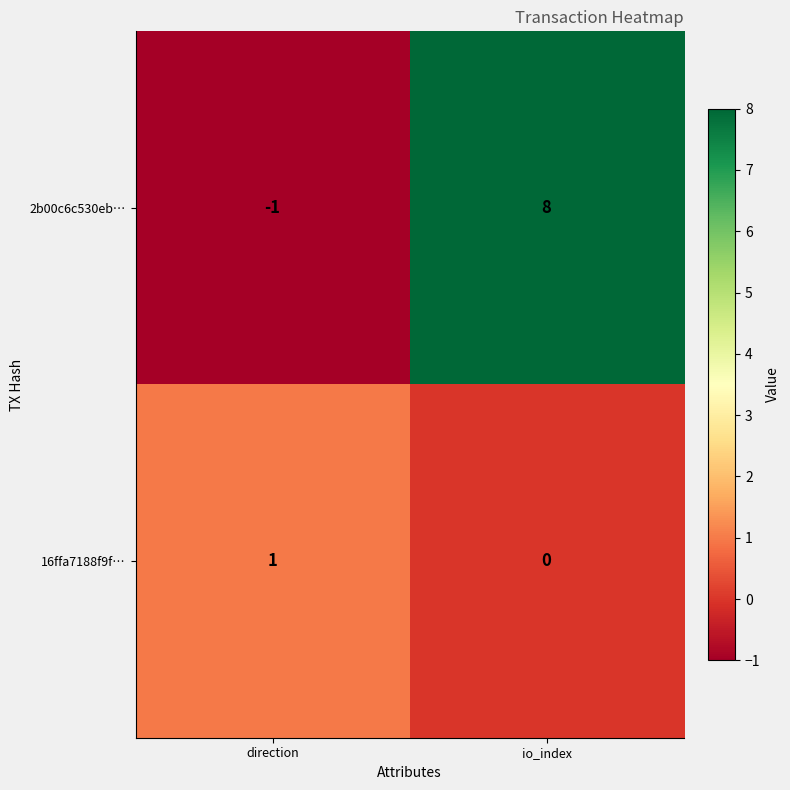

Between direction and io_index, which series saw the biggest shift?

2b00c6c530eb…